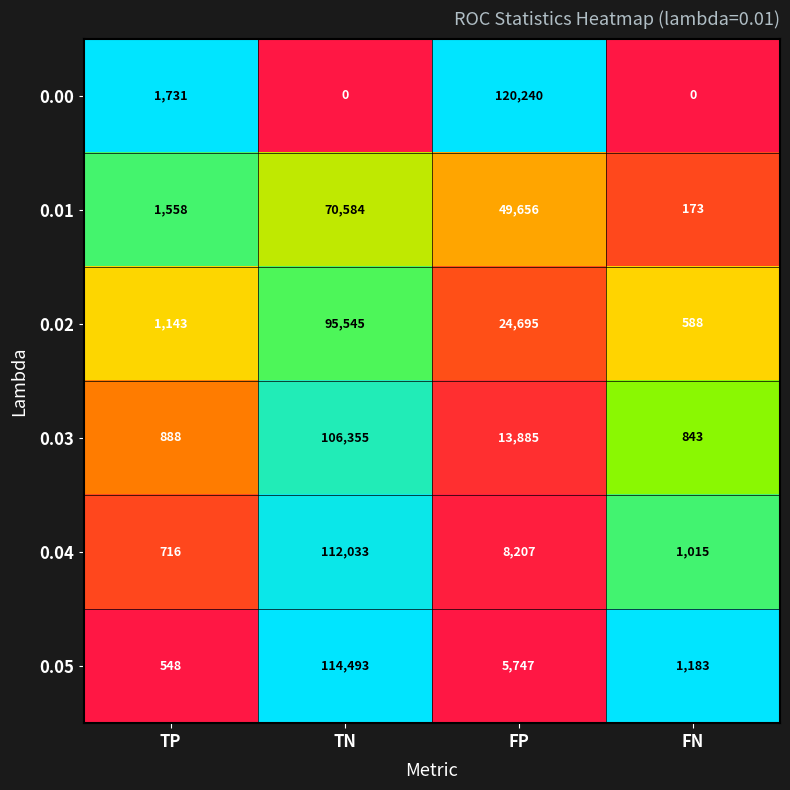

What is the greatest value displayed?

120240